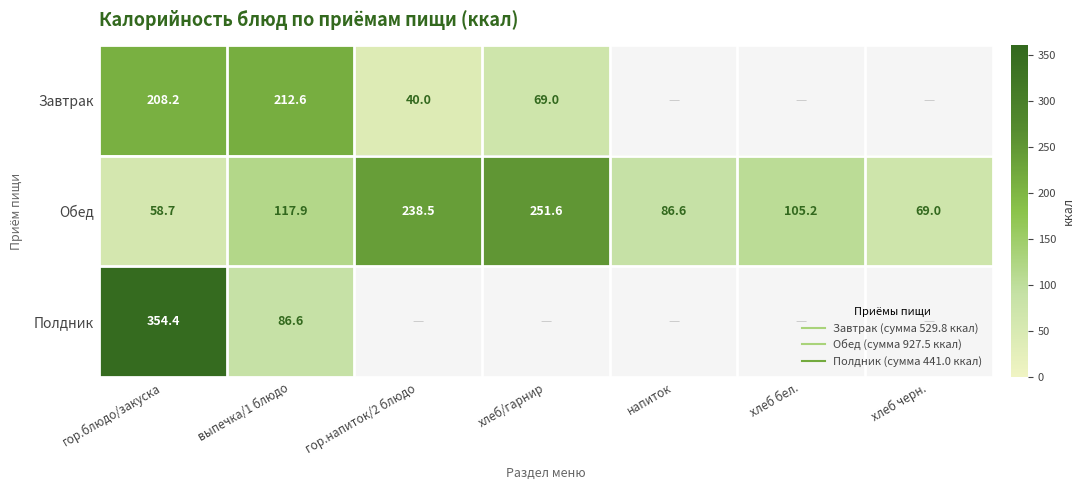

Which category has the highest value in the Полдник series?

гор.блюдо/закуска